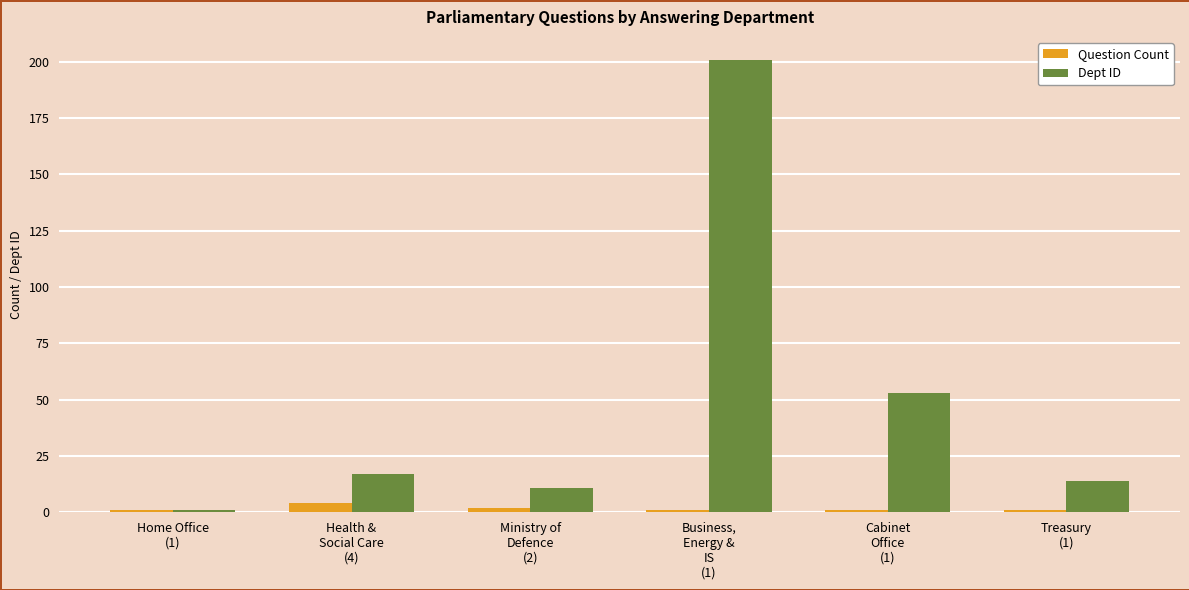

What is the greatest value displayed?

201